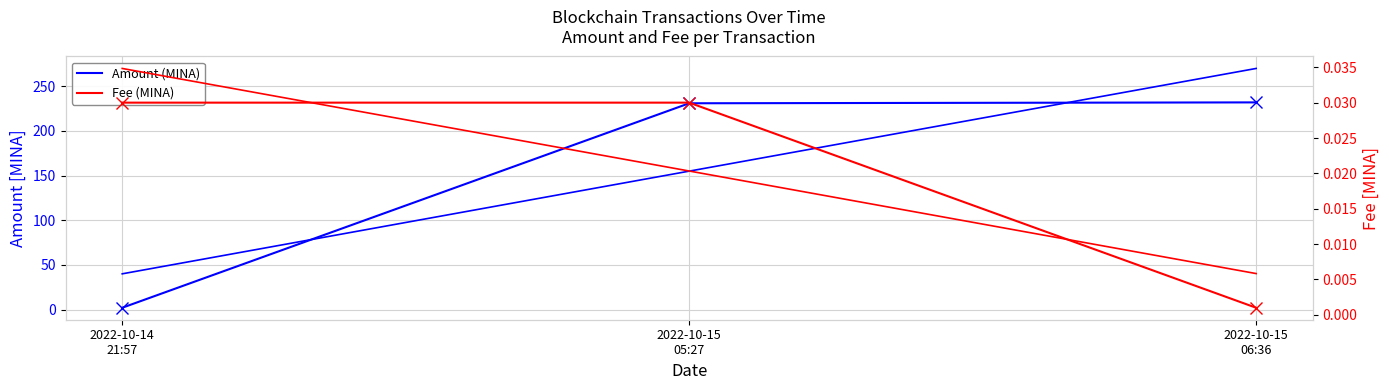

At how many categories does at least one series exceed 152?

2